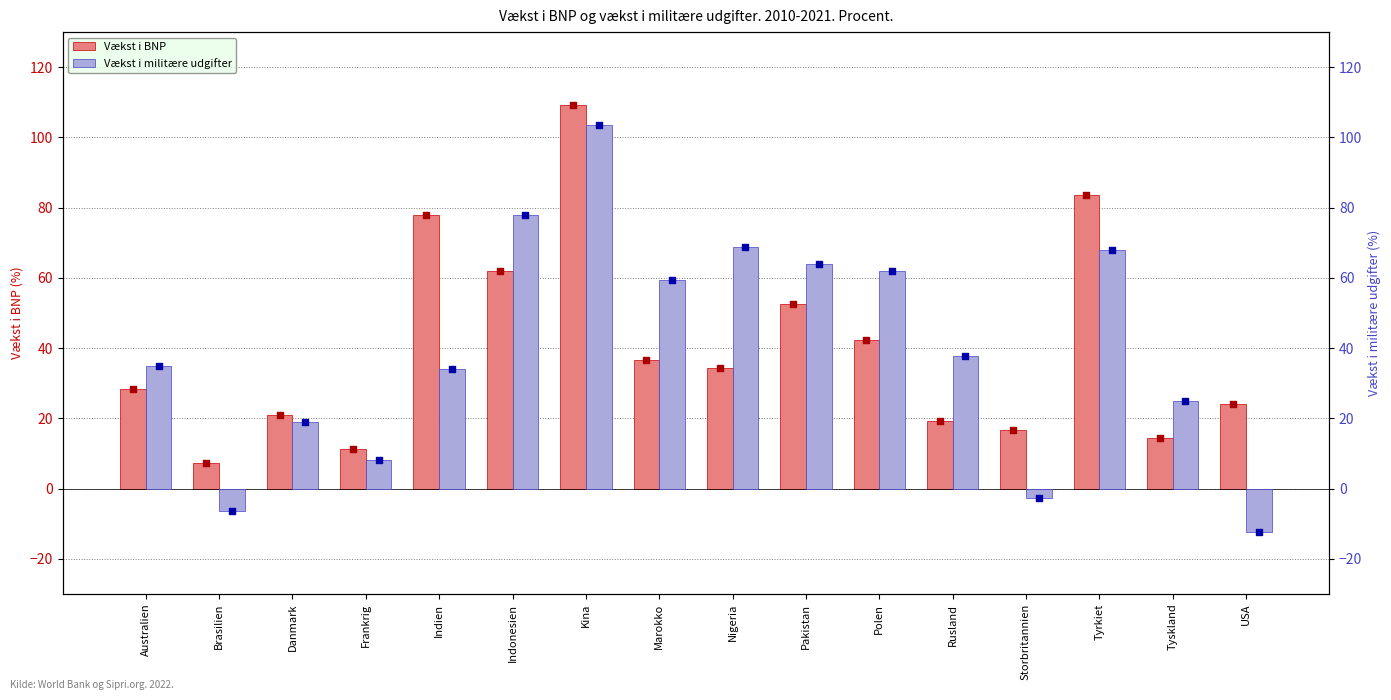

Which series reaches the maximum Y coordinate?

Vækst i BNP